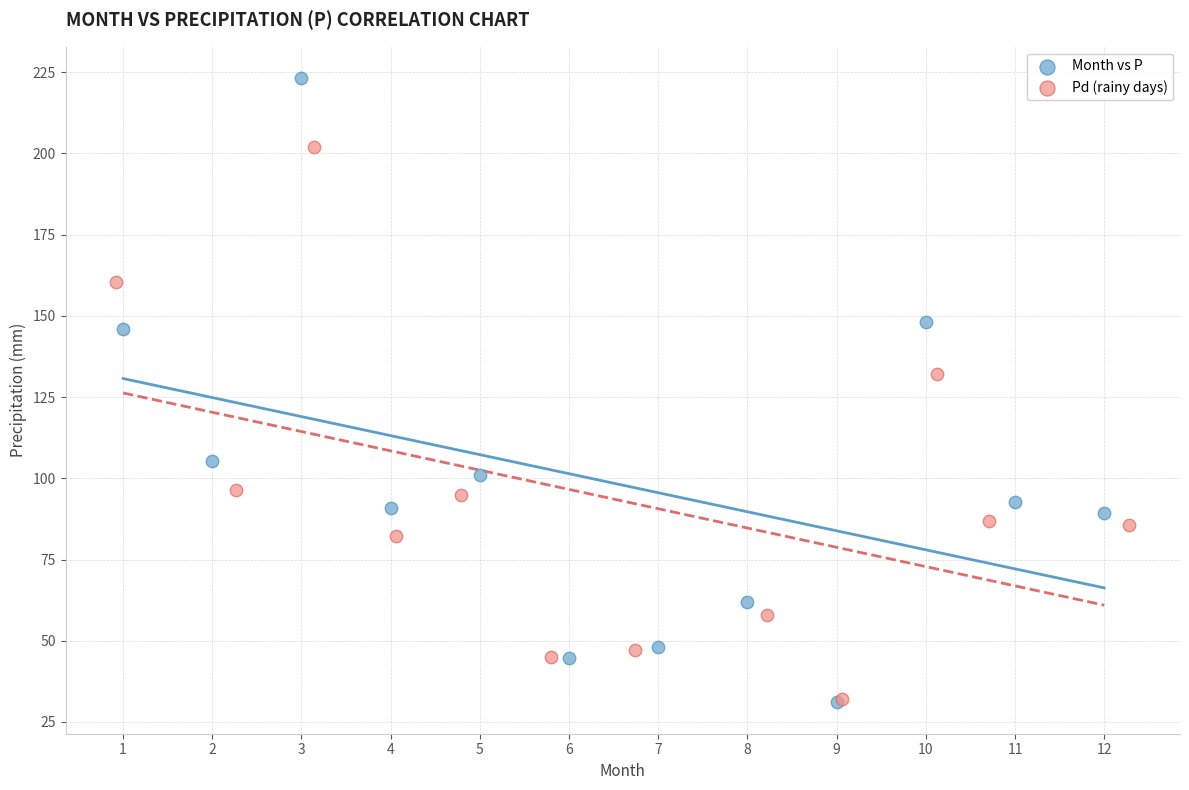

Which series reaches the maximum Y coordinate?

Month vs P